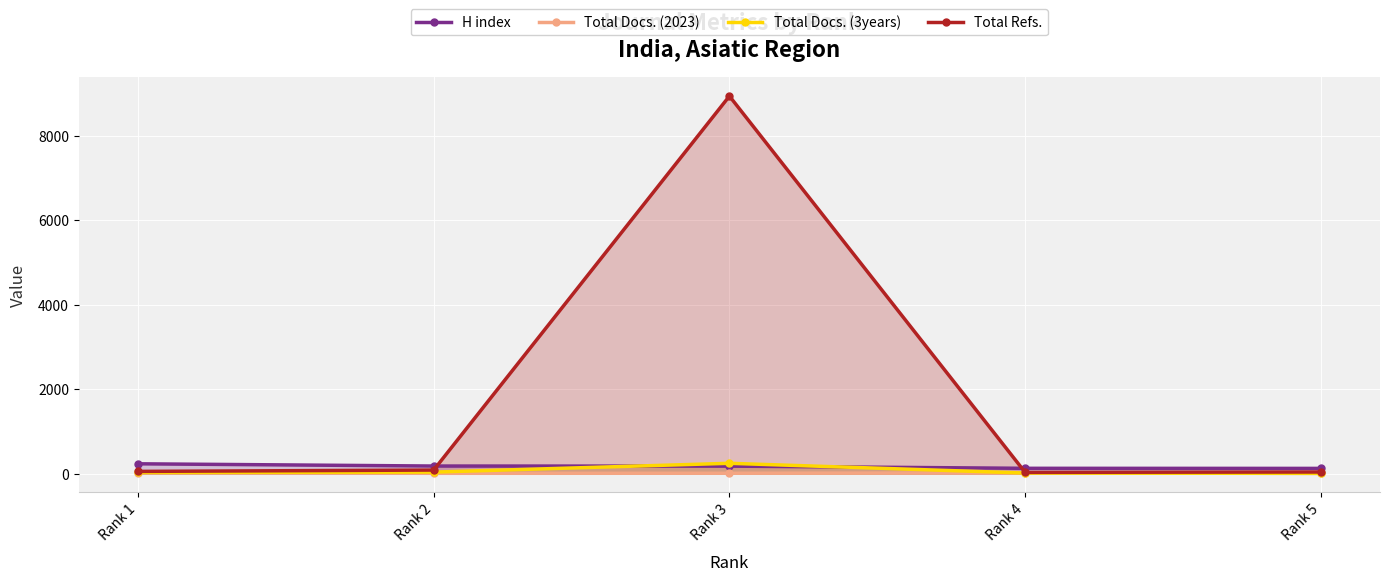

The H index series shows 178 at Rank 2. True or false?

True